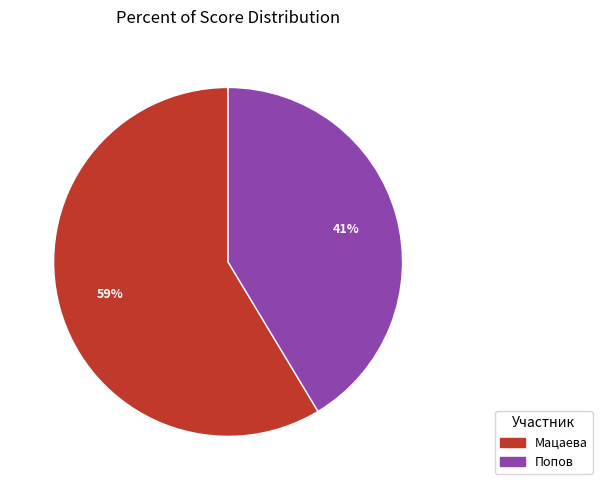

What percentage is the Мацаева slice, to the nearest percent?

59%